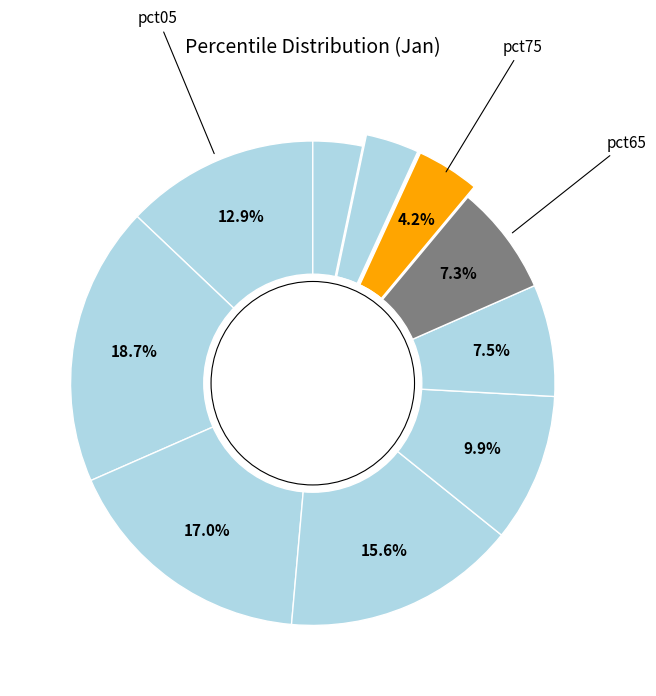

How many segments does this pie chart have?

10